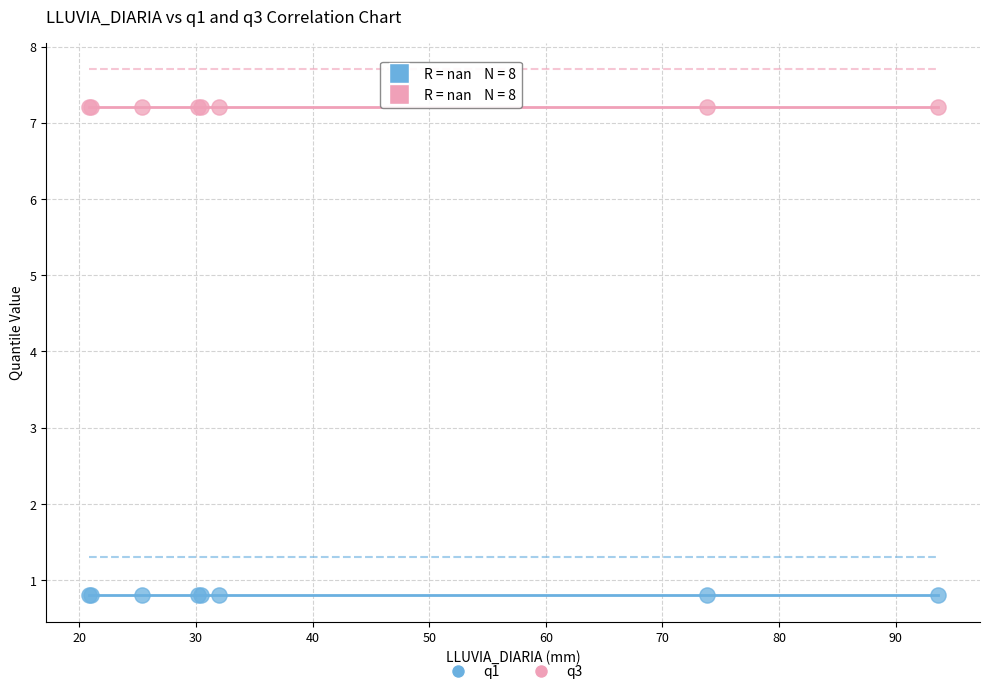

Which series reaches the maximum Y coordinate?

q3